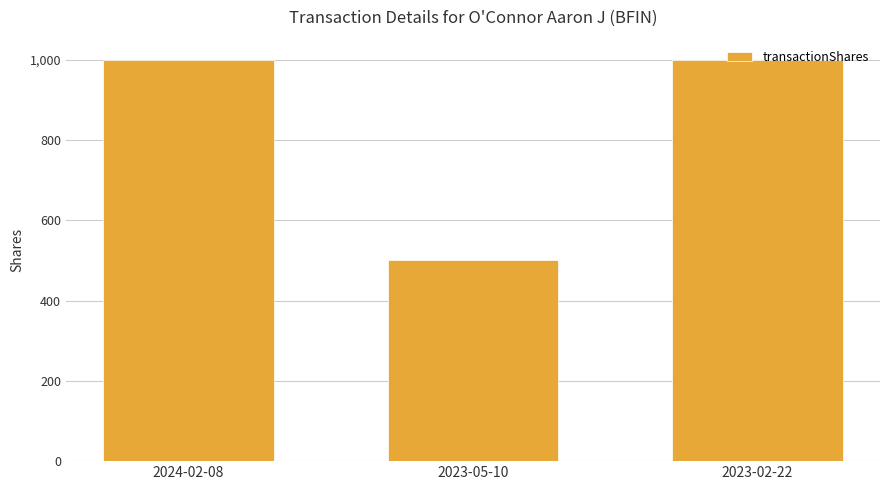

Is it true that the value at 2023-02-22 is 1000?

True